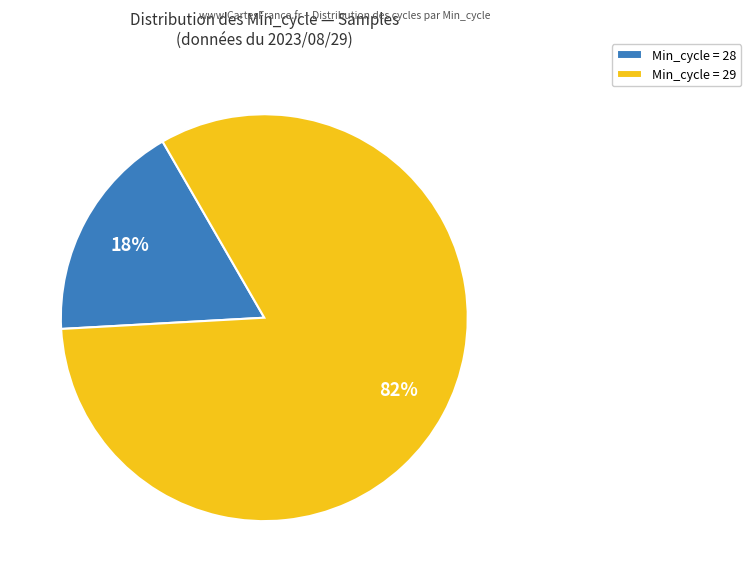

Which has a higher value, Min_cycle = 29 or Min_cycle = 28?

Min_cycle = 29